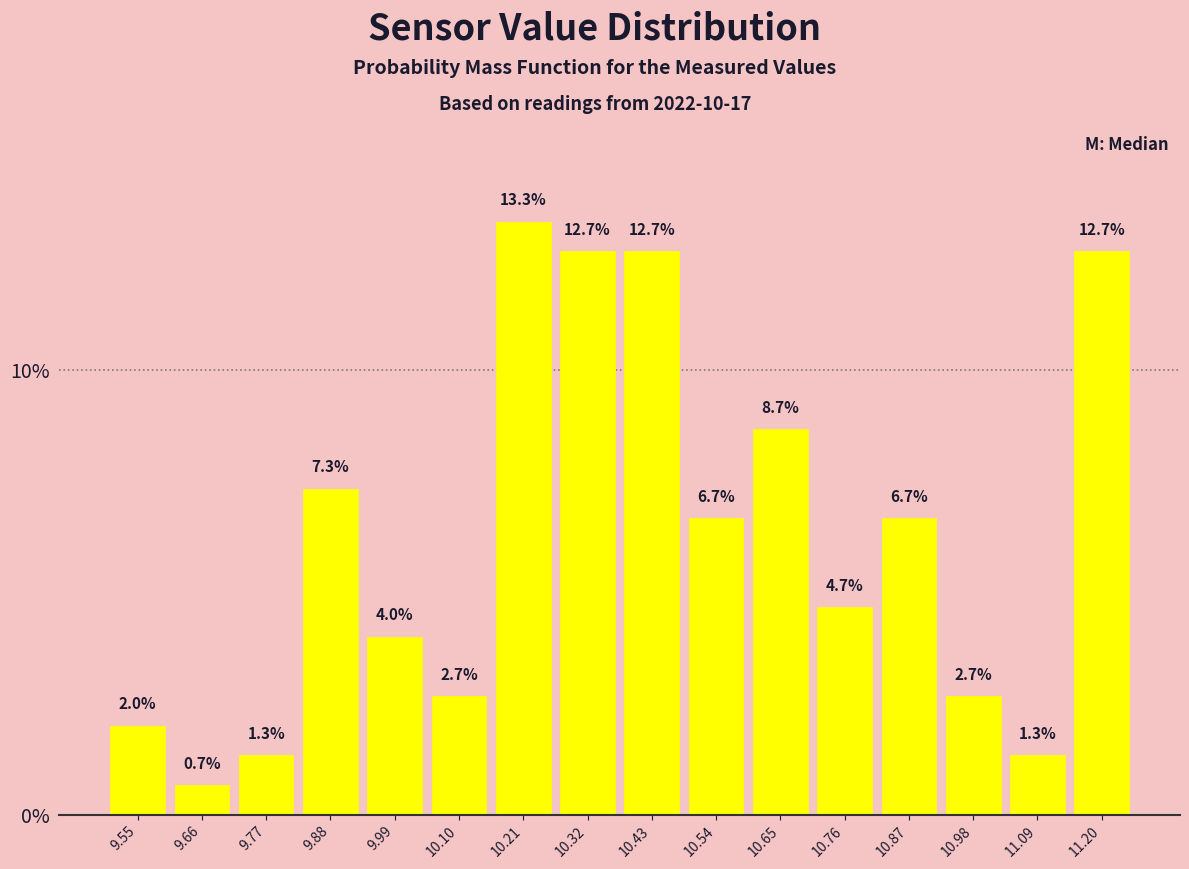

Reading left to right, transcribe this chart: for each bar, give the range it covers on the x-axis and its height. The bar edges are not printed on the chart, so give them approximately, as read against the axis.

9.50 to 9.60: 2.0
9.60 to 9.72: 0.7
9.72 to 9.82: 1.3
9.82 to 9.94: 7.3
9.94 to 10.04: 4.0
10.04 to 10.16: 2.7
10.16 to 10.26: 13.3
10.26 to 10.38: 12.7
10.38 to 10.48: 12.7
10.48 to 10.60: 6.7
10.60 to 10.70: 8.7
10.70 to 10.82: 4.7
10.82 to 10.92: 6.7
10.92 to 11.04: 2.7
11.04 to 11.14: 1.3
11.14 to 11.26: 12.7